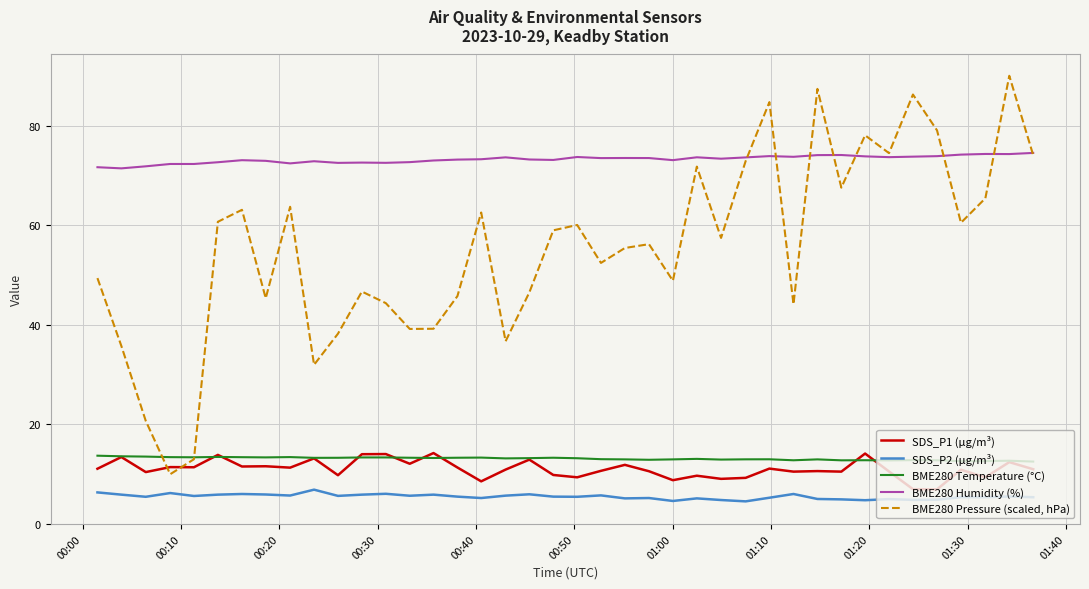

What is the maximum value shown in the chart?

90.0